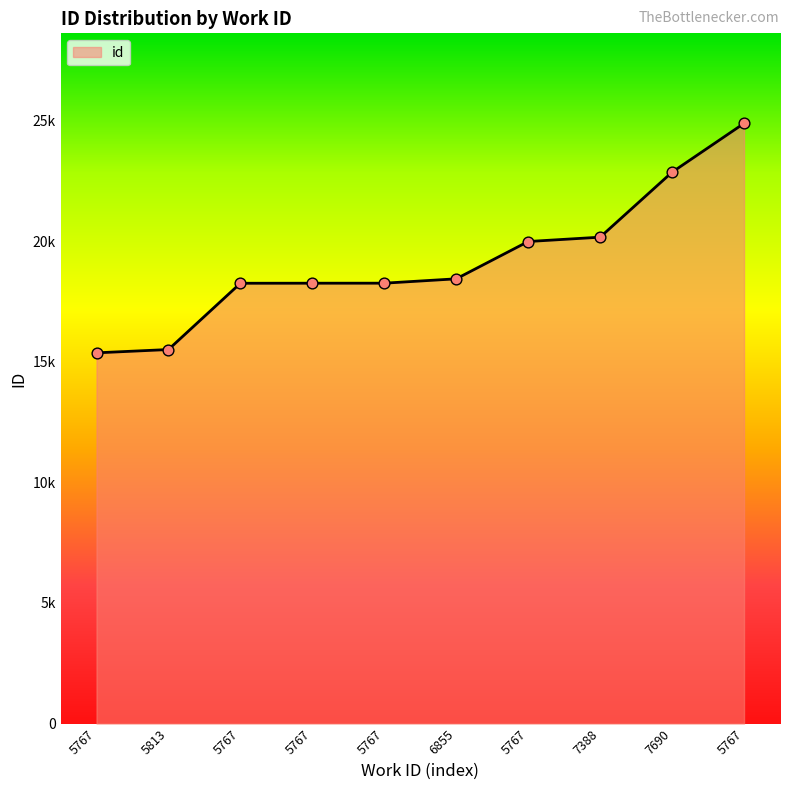

Which has a higher value, 5767 or 5767?

5767